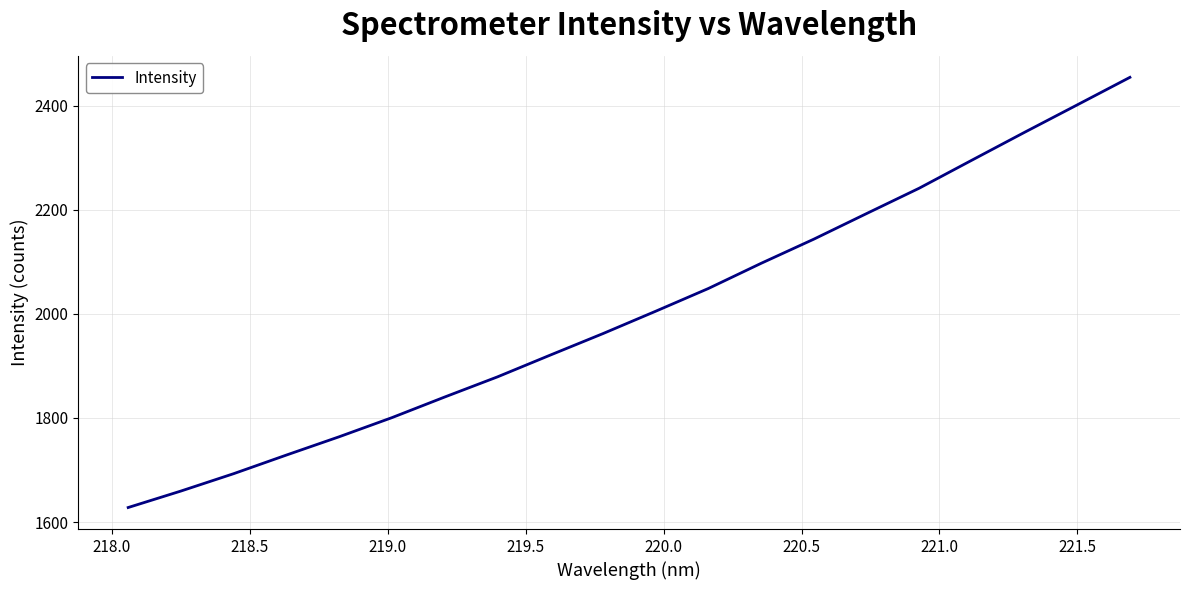

How many lines are shown in the chart?

1